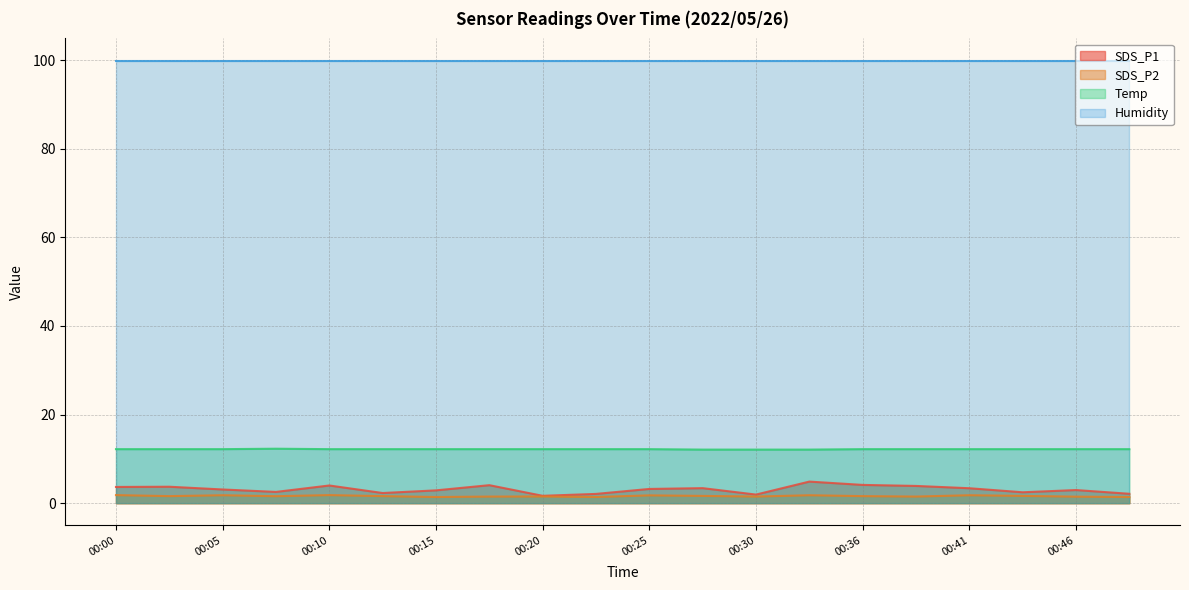

In SDS_P1, how many points are higher than both neighbors (excluding endpoints)?

6